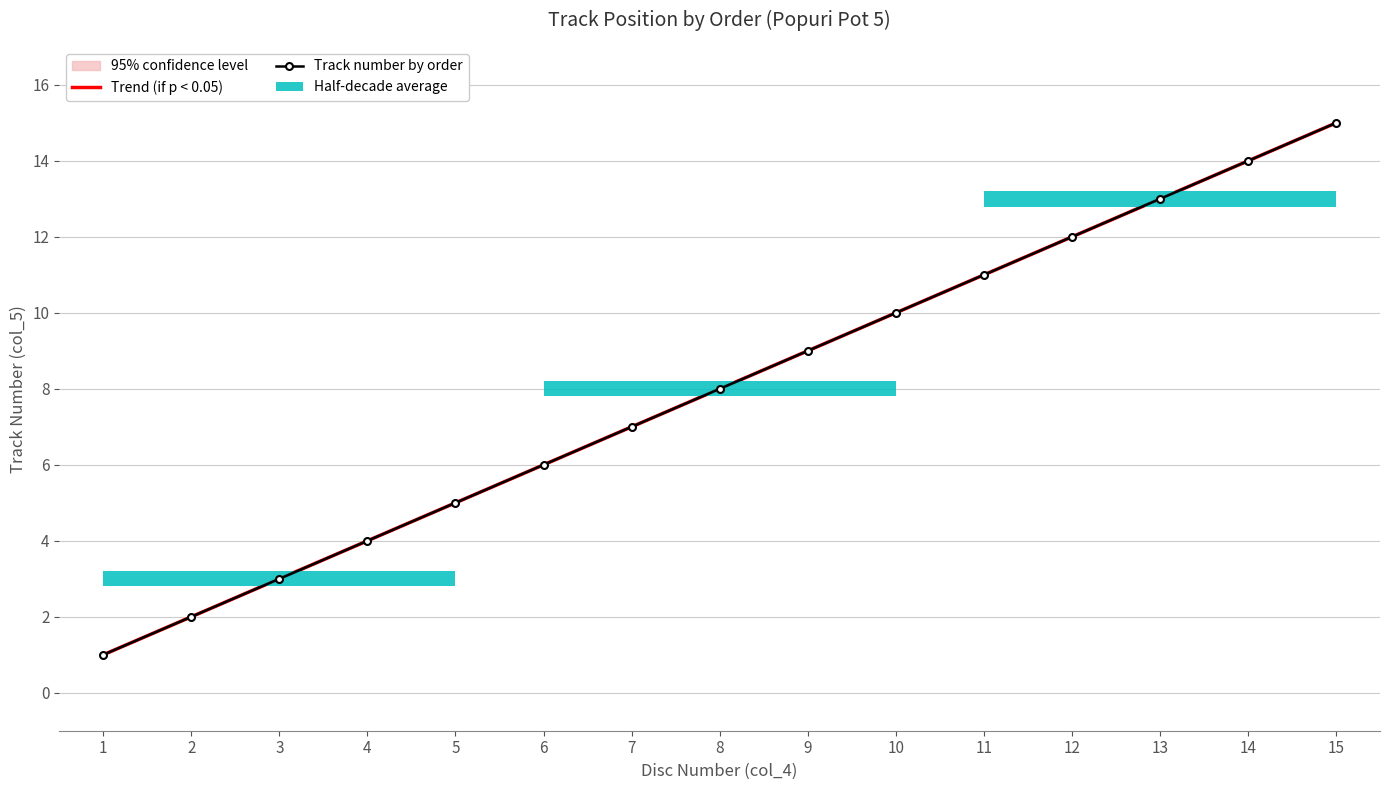

The value of Track number by order at 3 is 3.0. True or false?

True